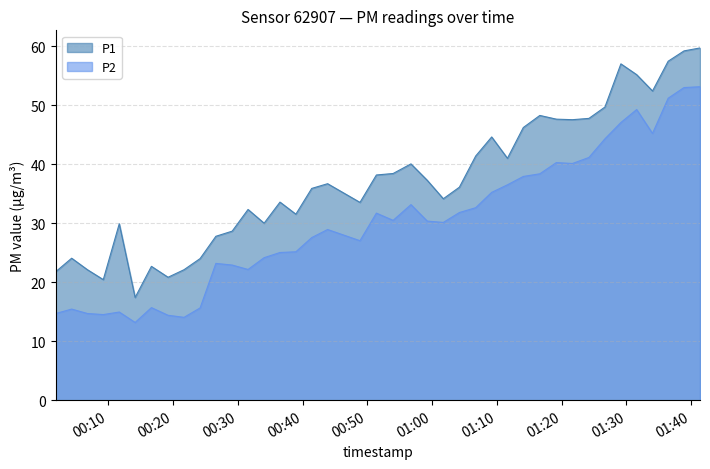

What is the value of the P2 point at the 15th from the left?

25.1